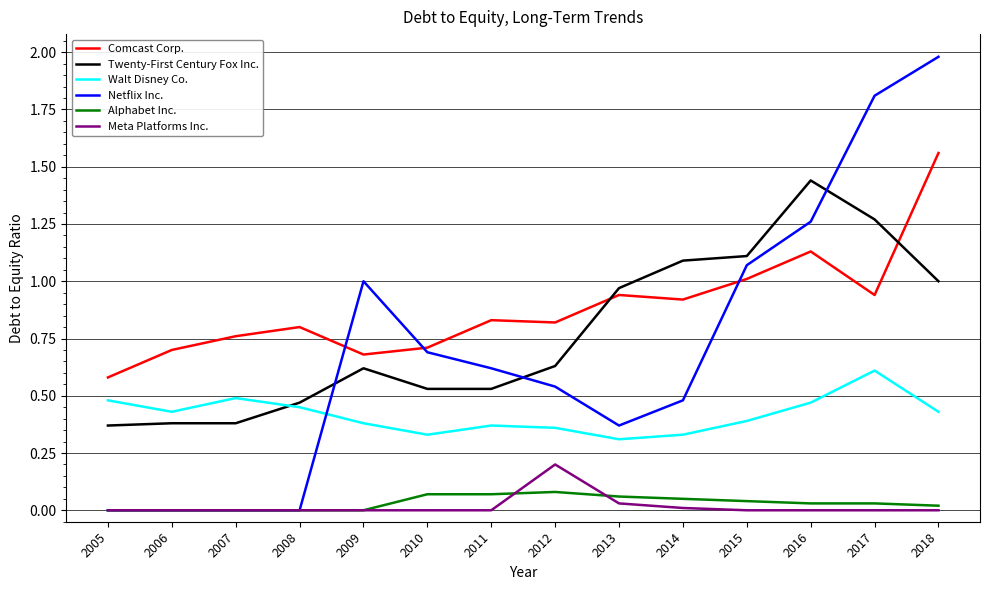

True or false: Twenty-First Century Fox Inc. and Meta Platforms Inc. intersect in this chart.

False